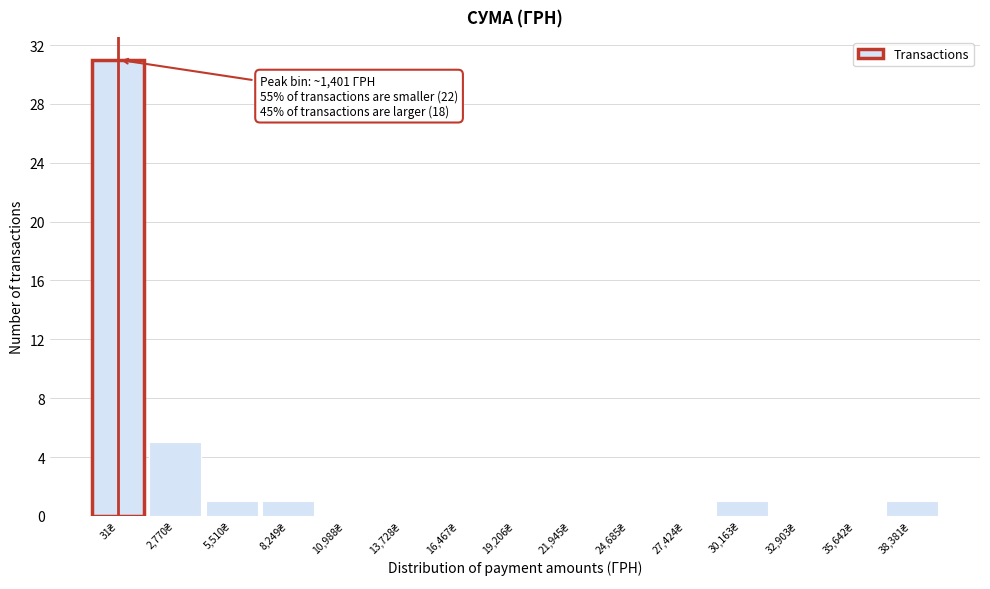

What is the sum of all values?

40